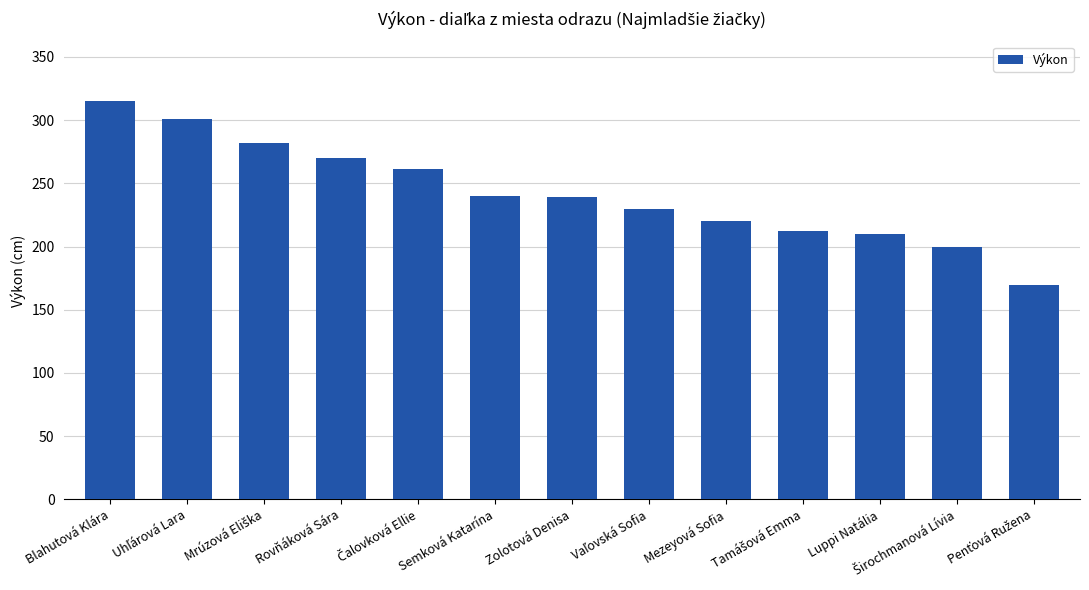

What is the maximum value shown in the chart?

315